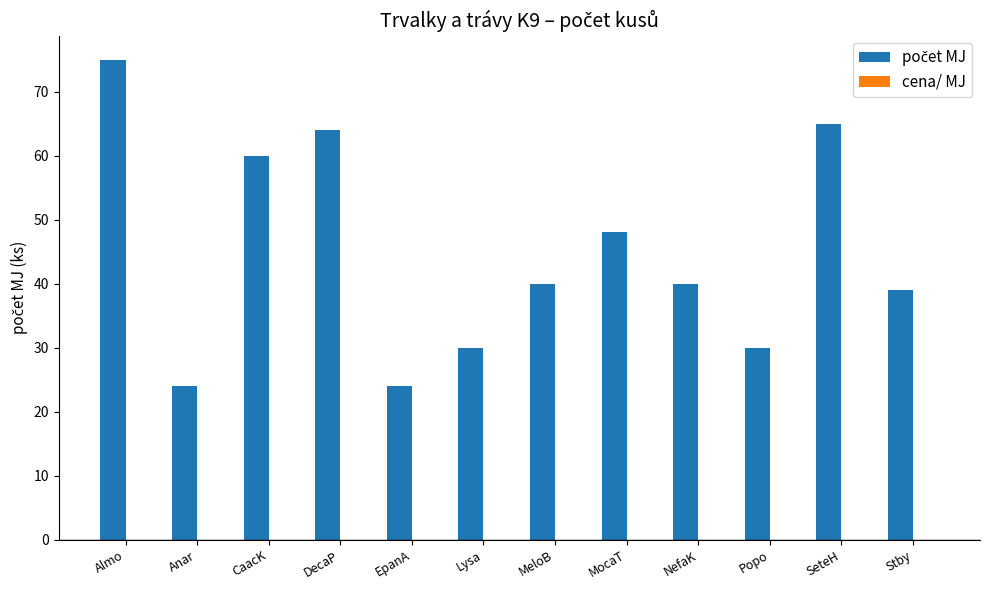

How many series are shown in this chart?

1